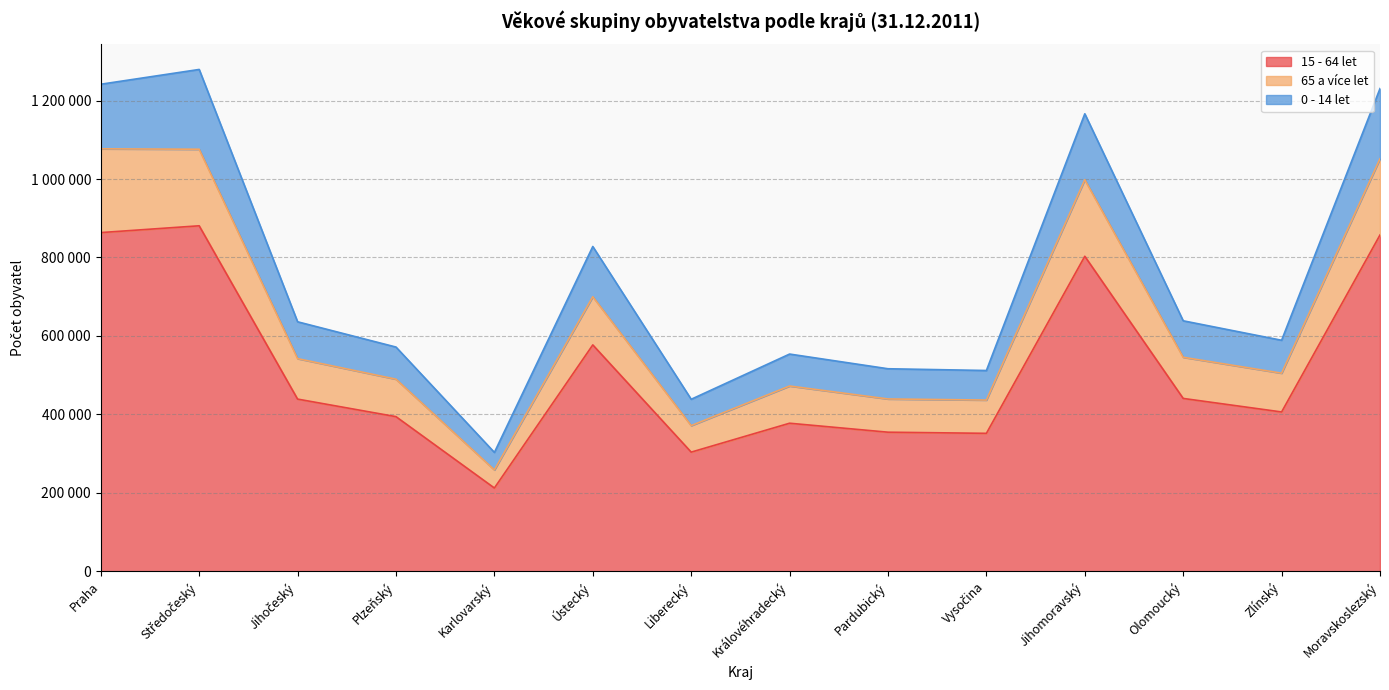

What are all the series names shown in the legend?

15 - 64 let, 65 a více let, 0 - 14 let